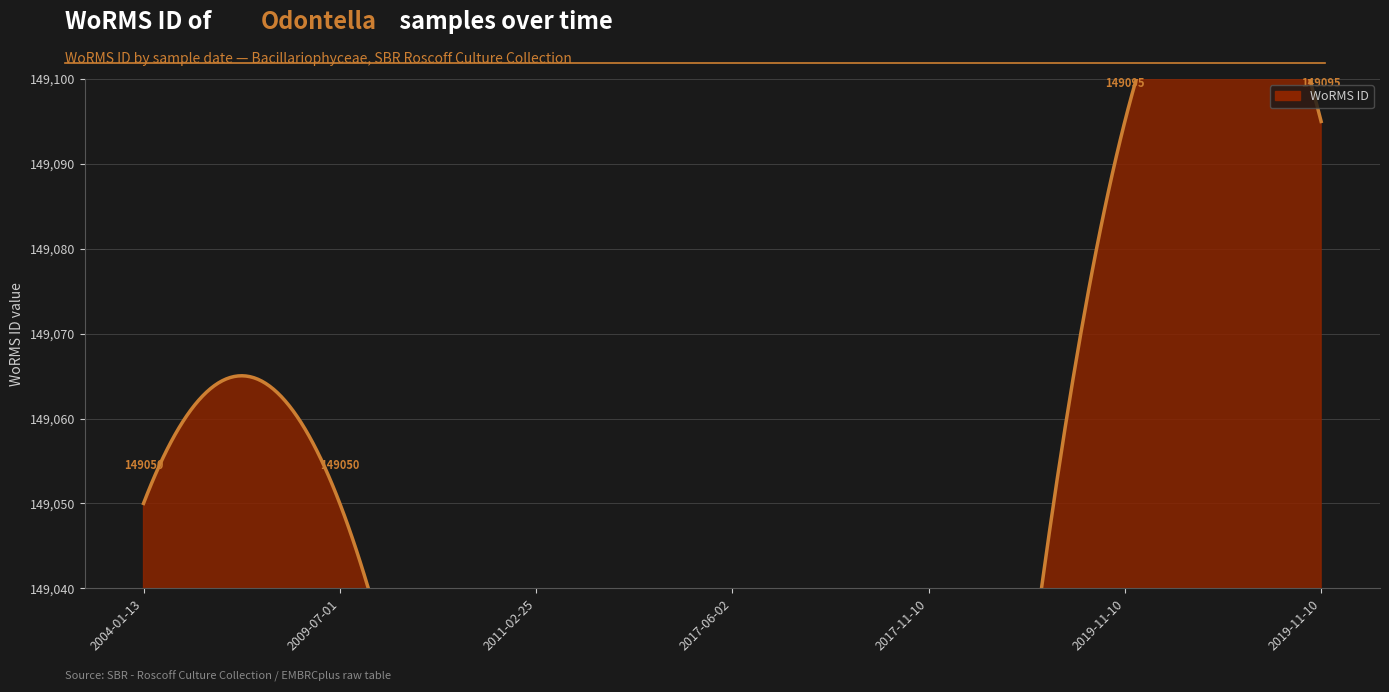

List the labels in order of value, smallest first.

2011-02-25, 2017-06-02, 2017-11-10, 2004-01-13, 2009-07-01, 2019-11-10, 2019-11-10